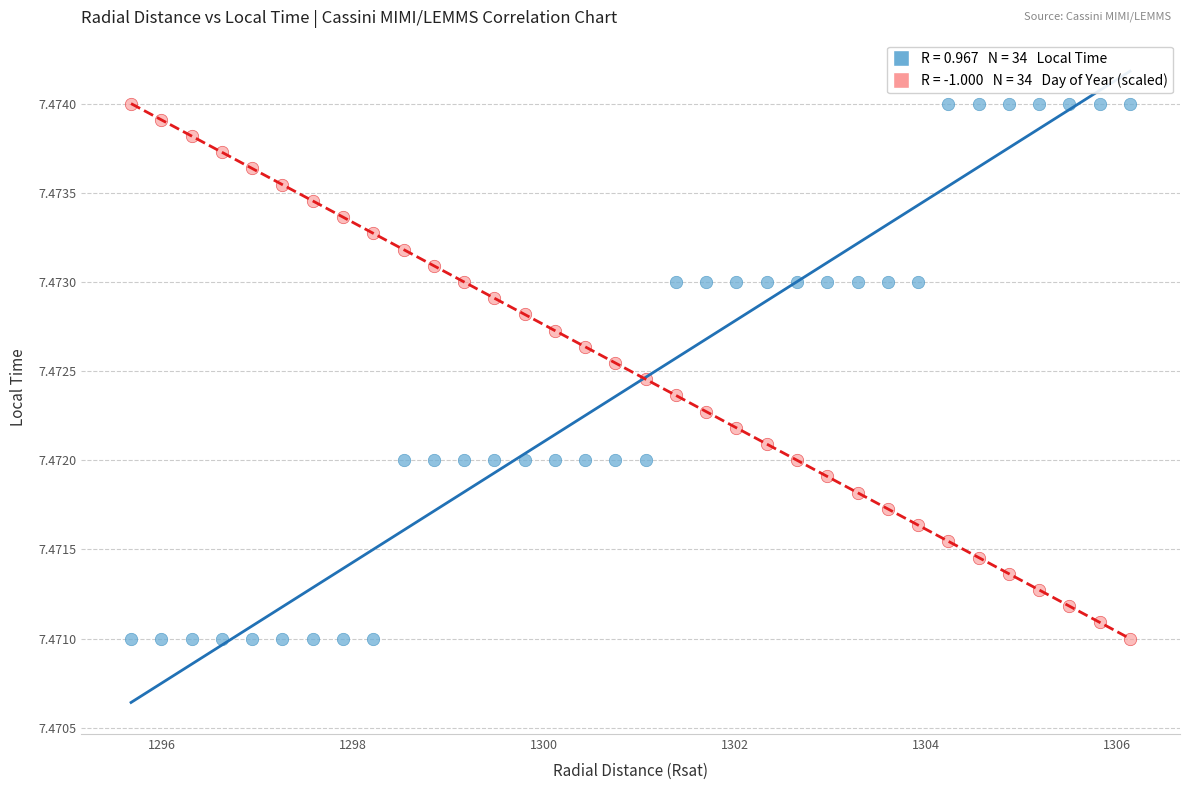

Across all data points, what is the range of X values (max minus min)?

10.5